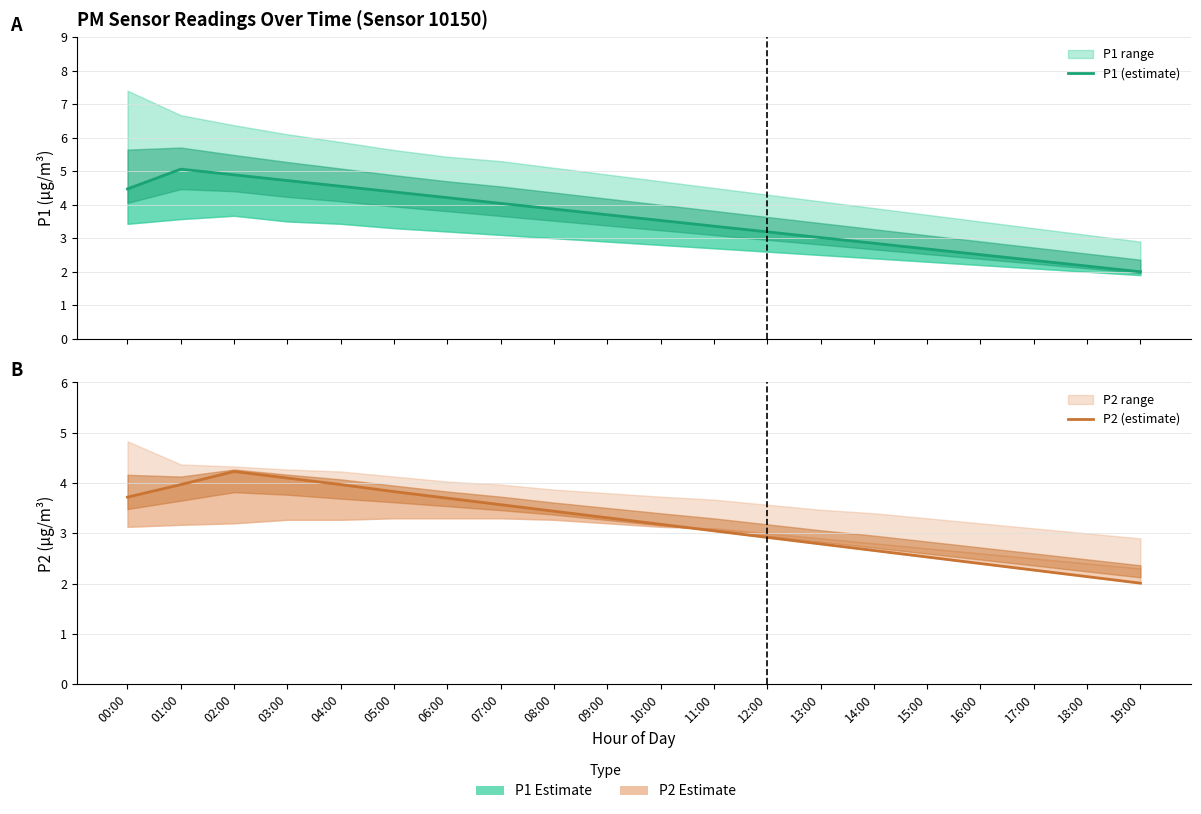

True or false: P2 (estimate) and P1 (estimate) cross at least once.

True